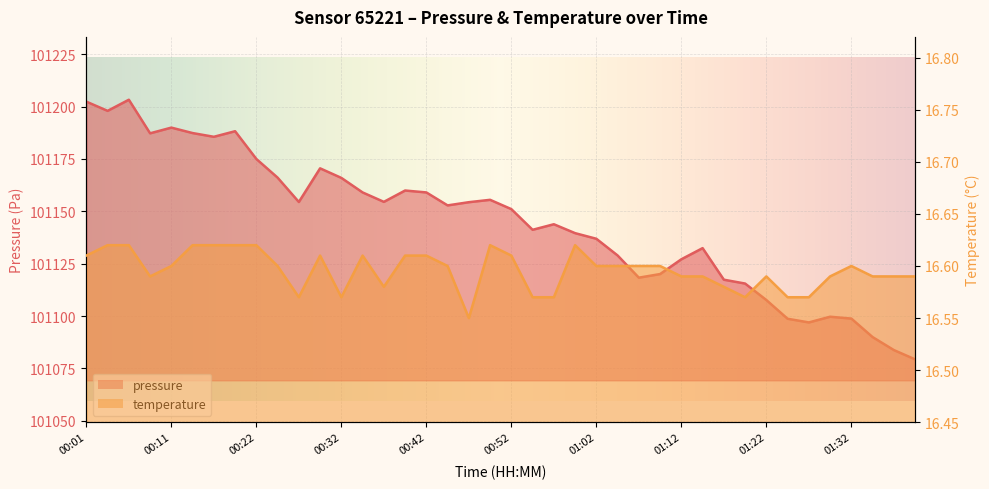

Rank the series at 00:47 from lowest to highest value.

temperature, pressure